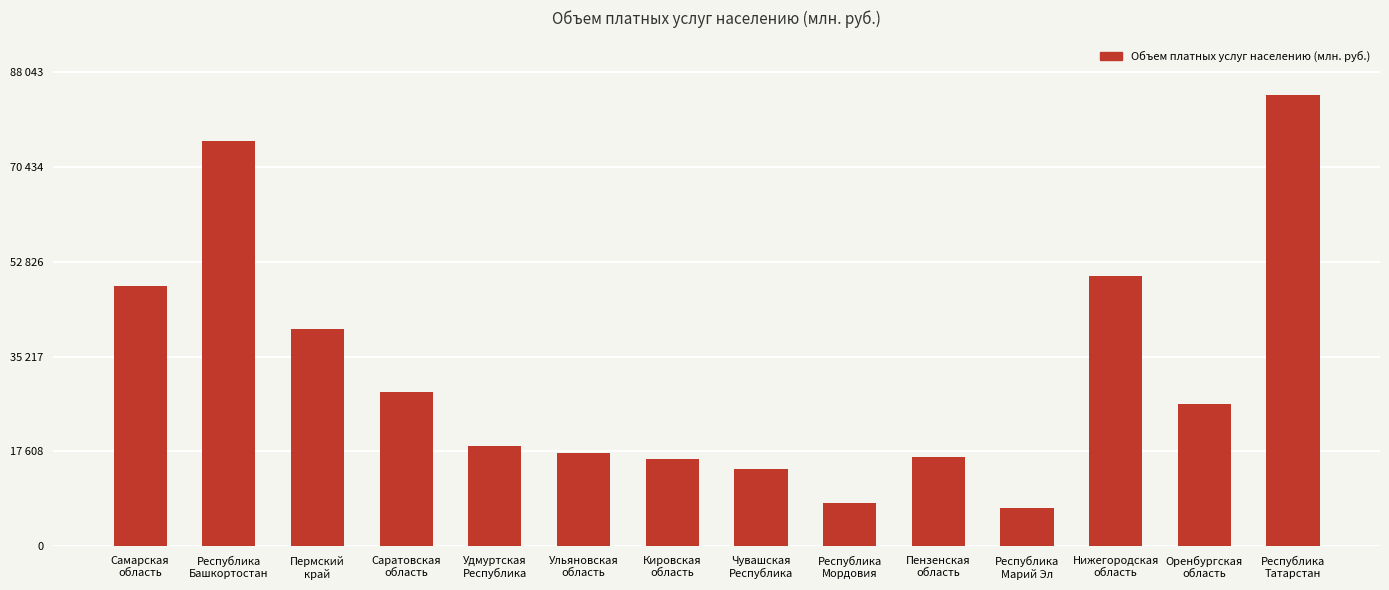

What is the average value?

32225.6